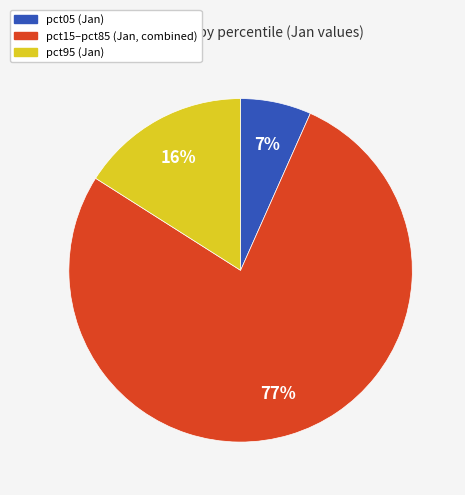

To the nearest percent, what is the average slice percentage?

33%